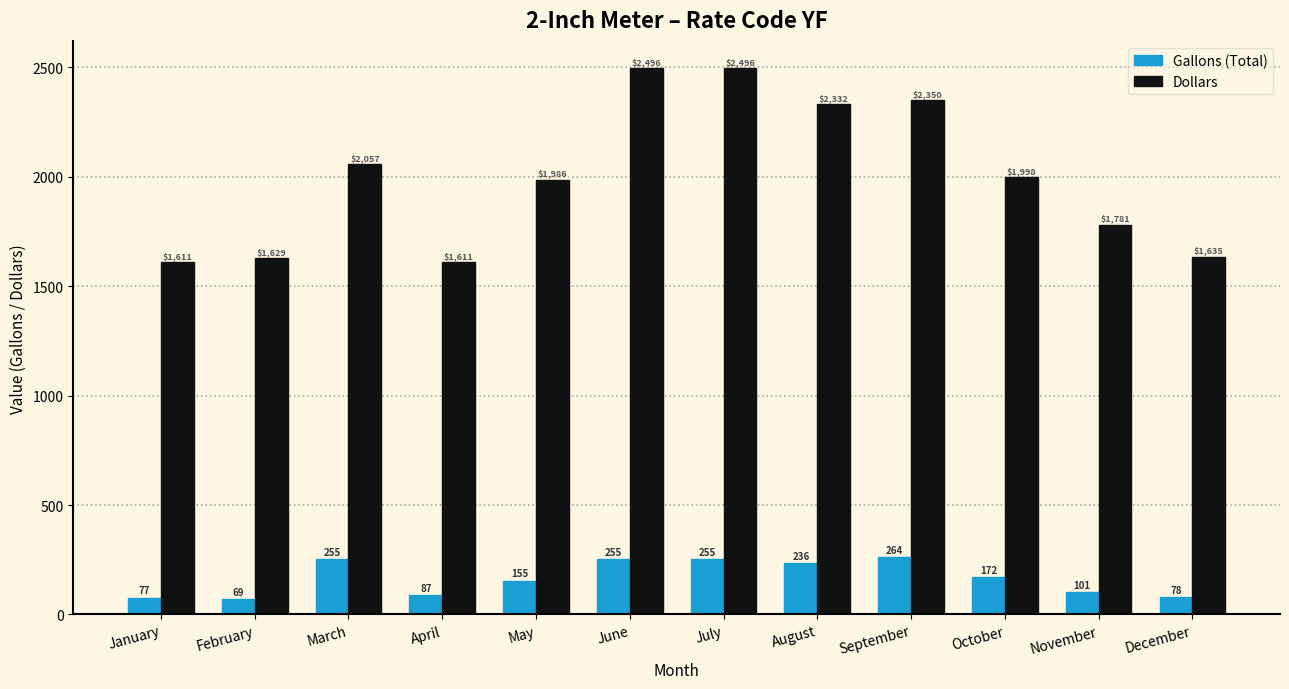

At which label does Gallons (Total) first exceed 172?

March